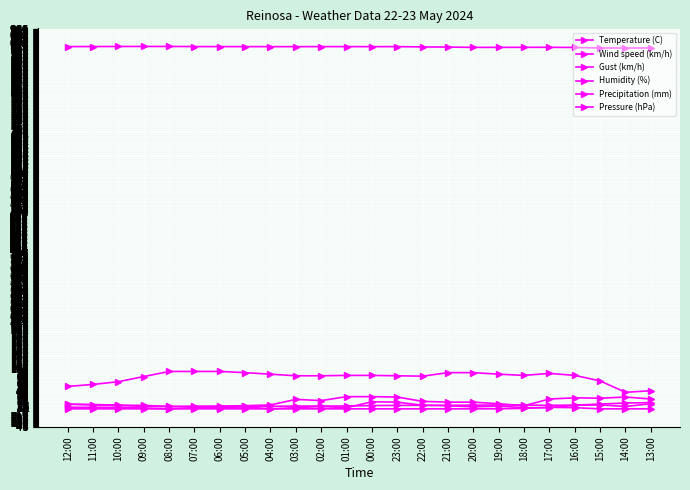

Is it true that Humidity (%) equals 154.2 at 19:00?

False